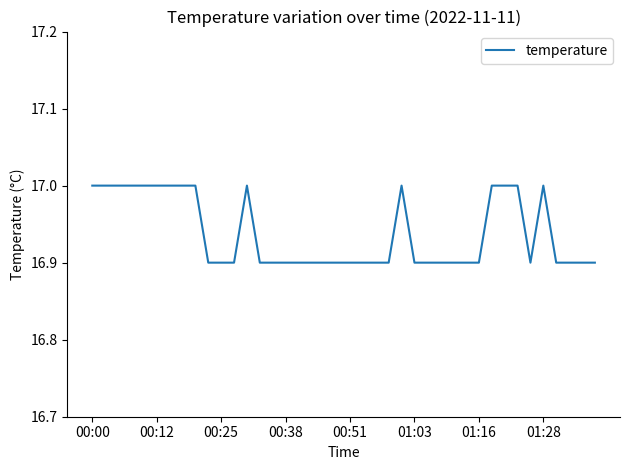

What is the difference between the second highest and minimum values?

0.1